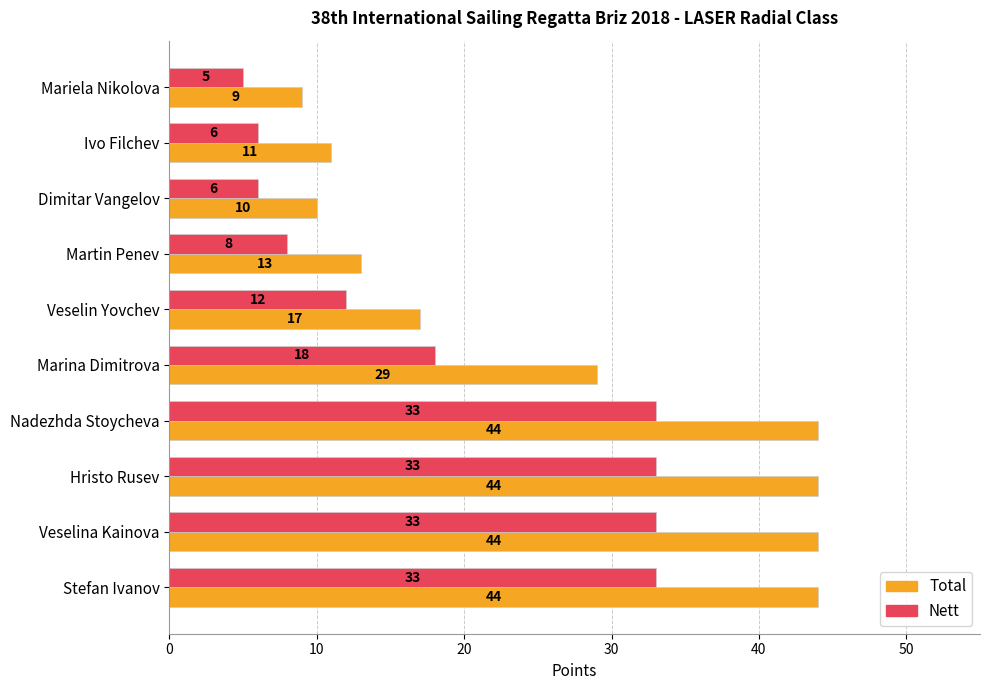

List the series in order of their peak value, highest first.

Total, Nett